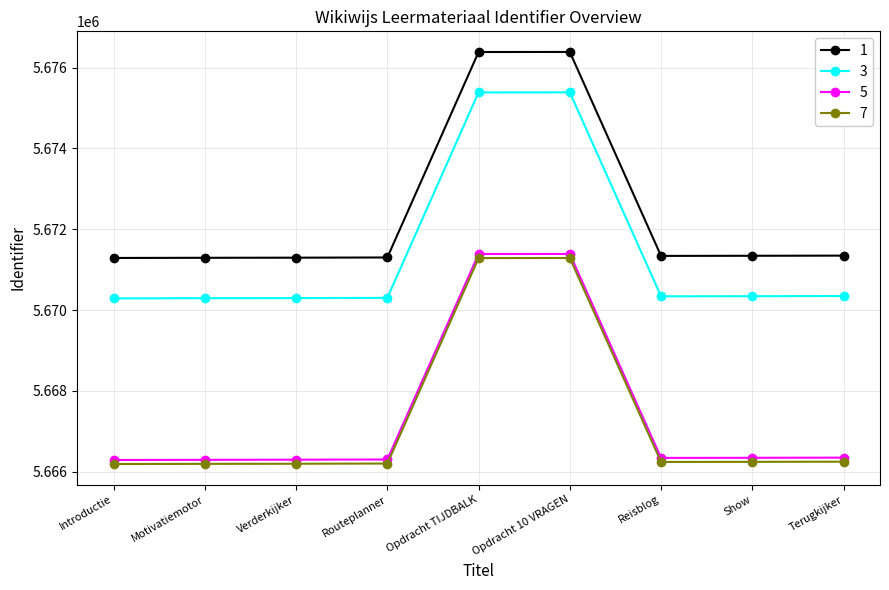

What is the value of the 1 point at the 4th from the left?

5671301